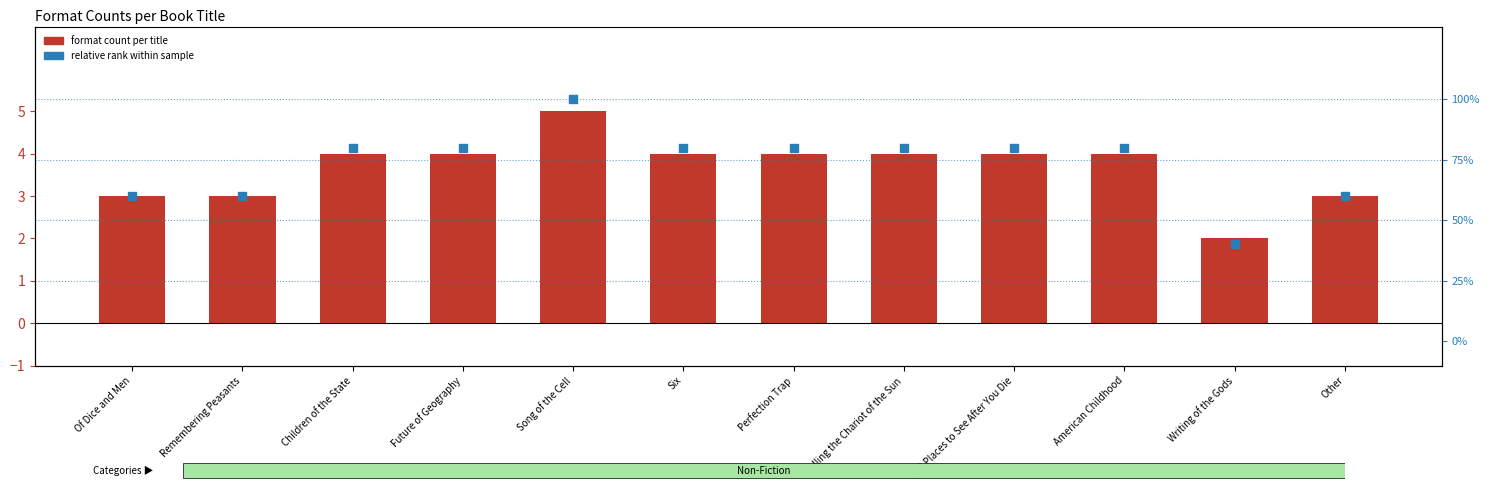

What are all the series names shown in the legend?

Format count per title, Relative rank within sample